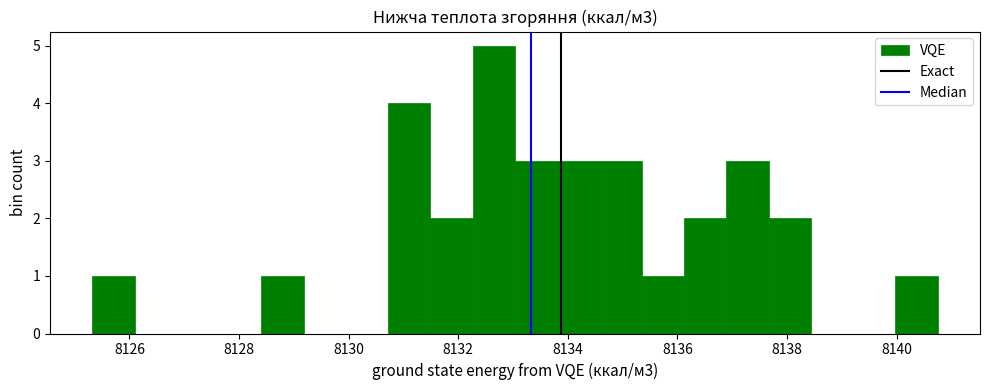

Read against the x-axis, roughly where is the centre of the tallest bar?

8132.6